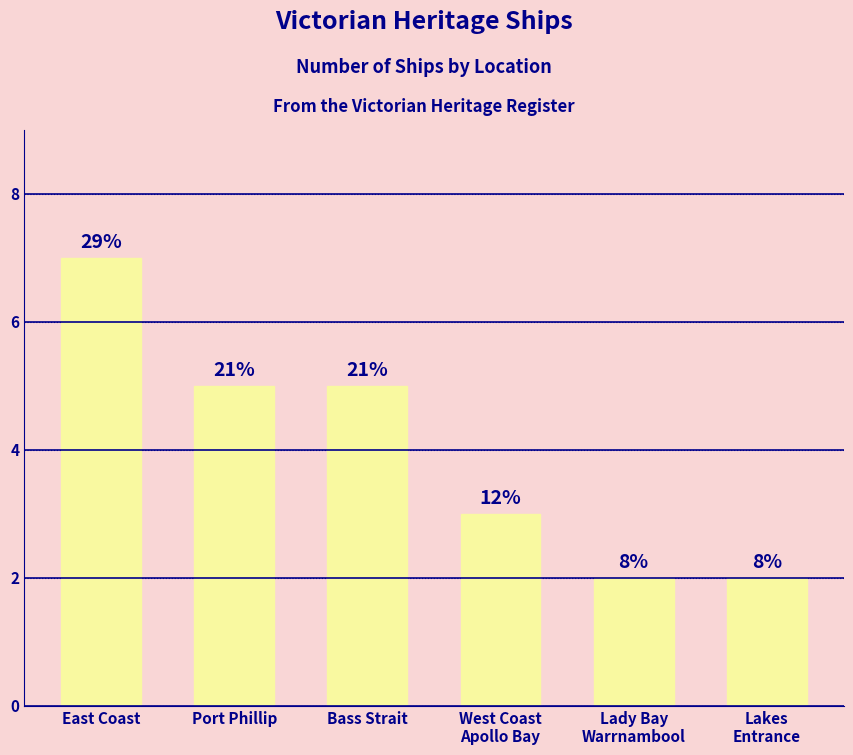

What is the average value?

4